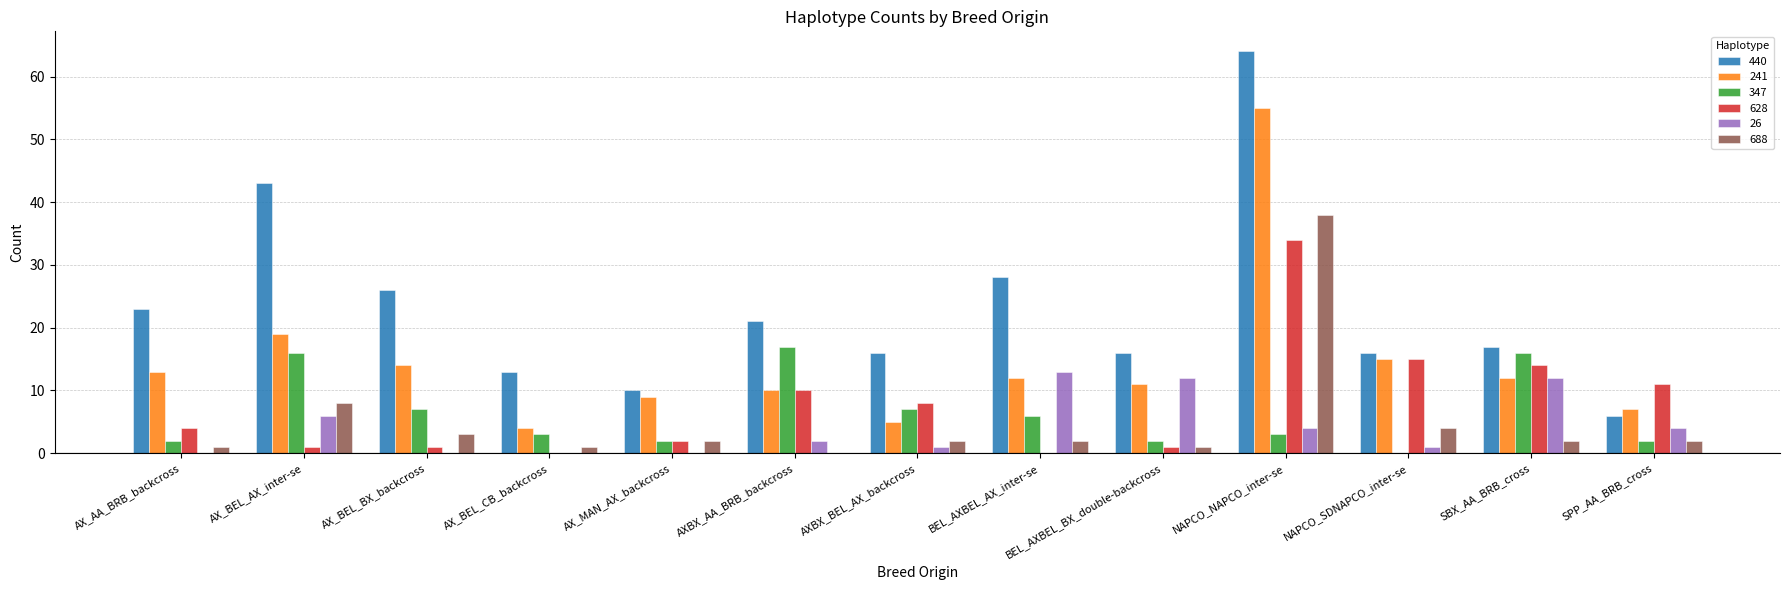

What is the maximum value shown in the chart?

64